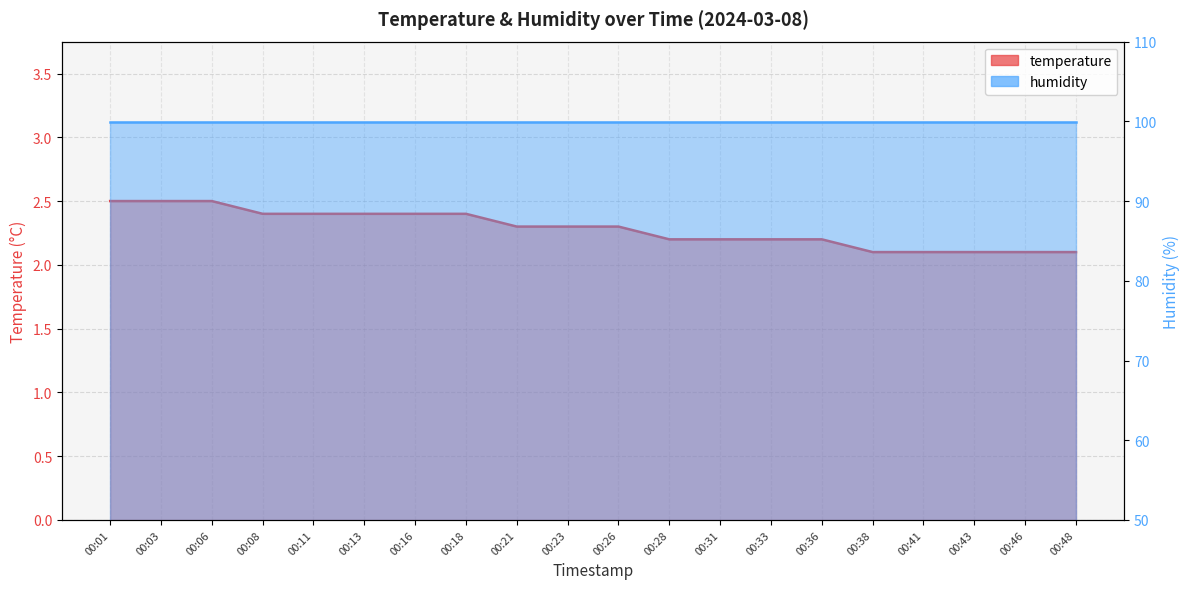

What is the difference between the values at 00:08 and 00:36?

0.2